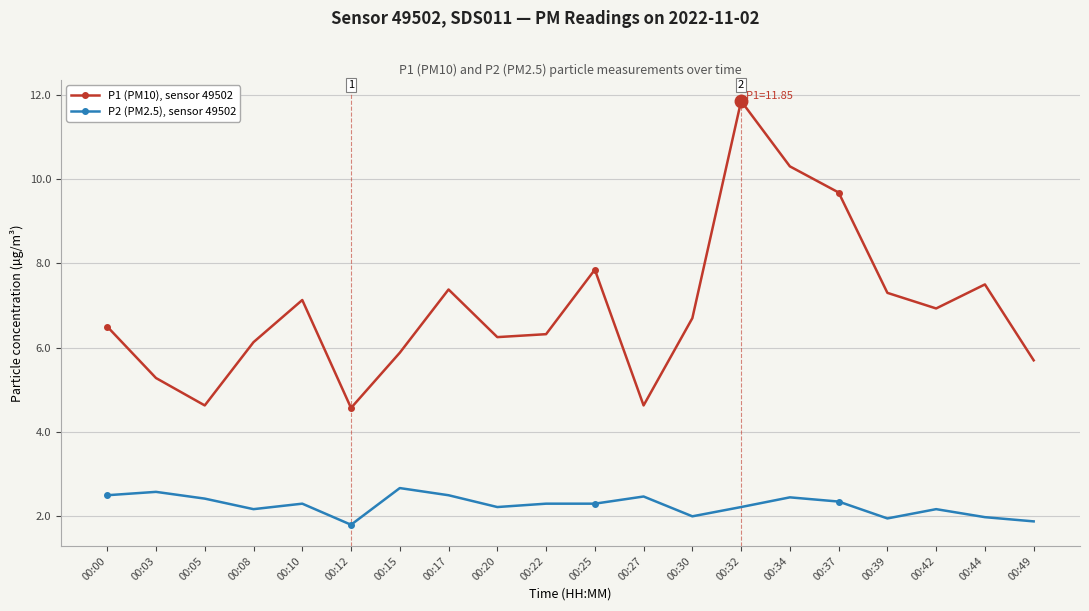

Between 00:34 and 00:42, which series saw the biggest shift?

P1 (PM10), sensor 49502